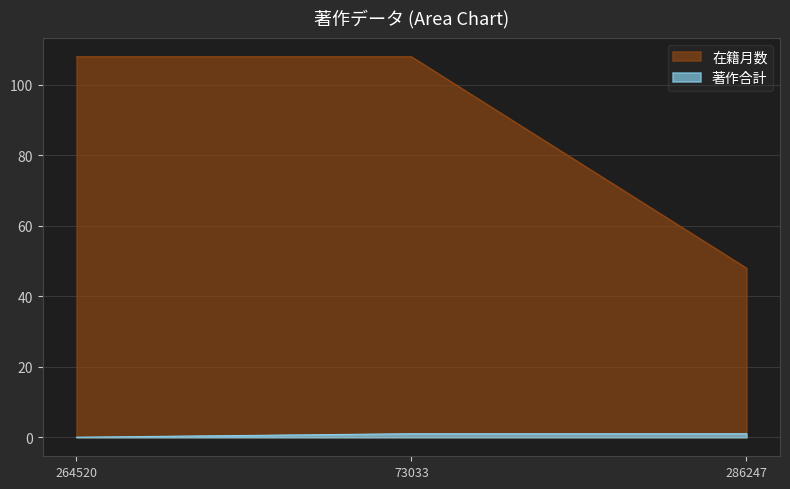

List the series in order of their overall mean, lowest first.

著作合計, 在籍月数